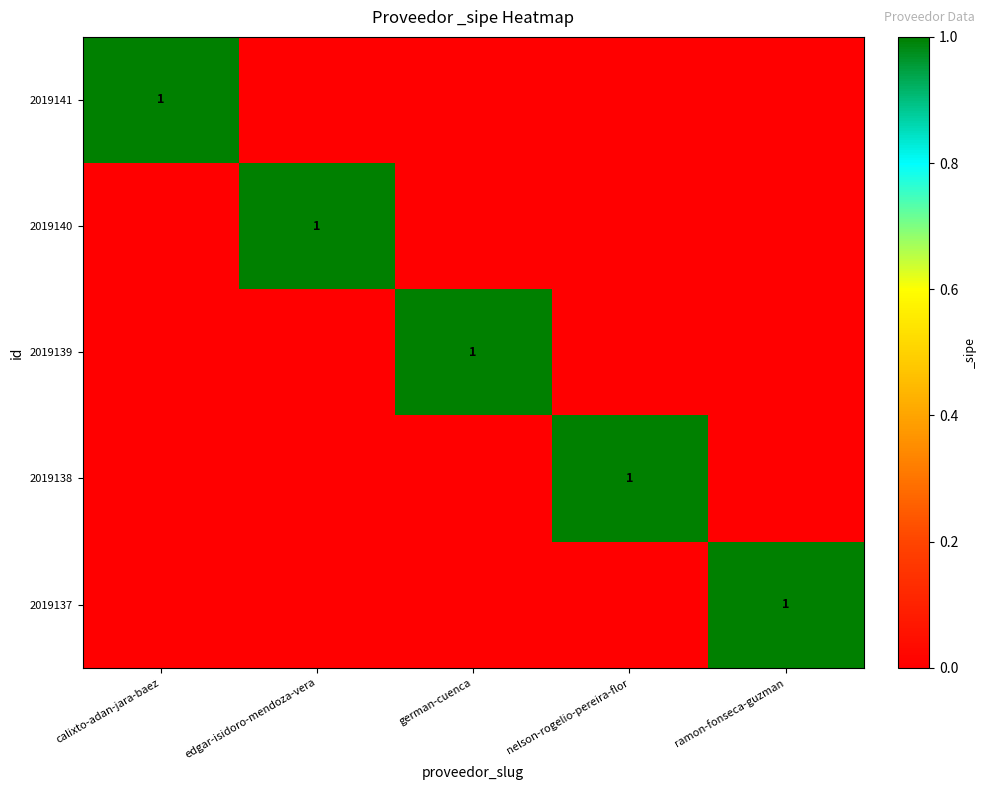

How many values in 2019141 are above zero?

1